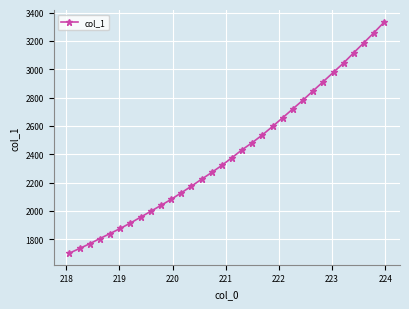

What is the average value?

2409.5